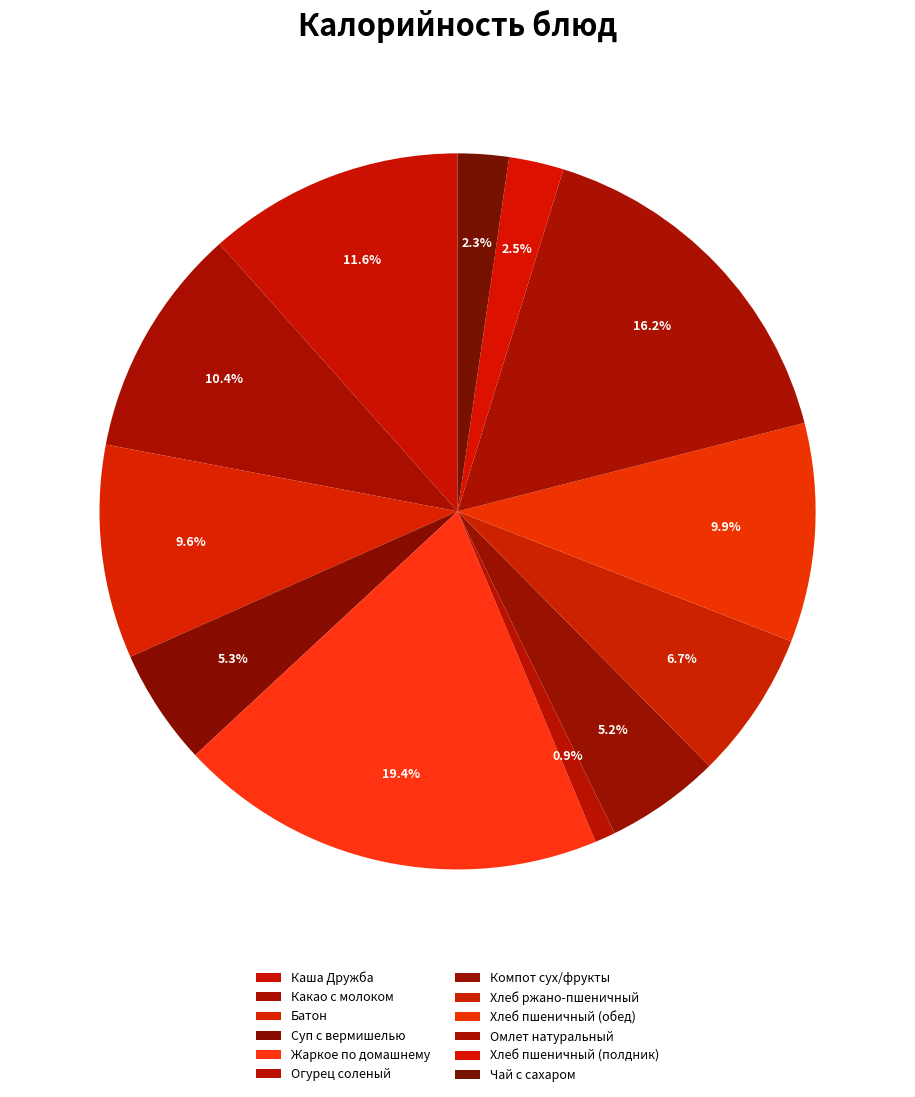

To the nearest percent, what portion does Омлет натуральный represent?

16%